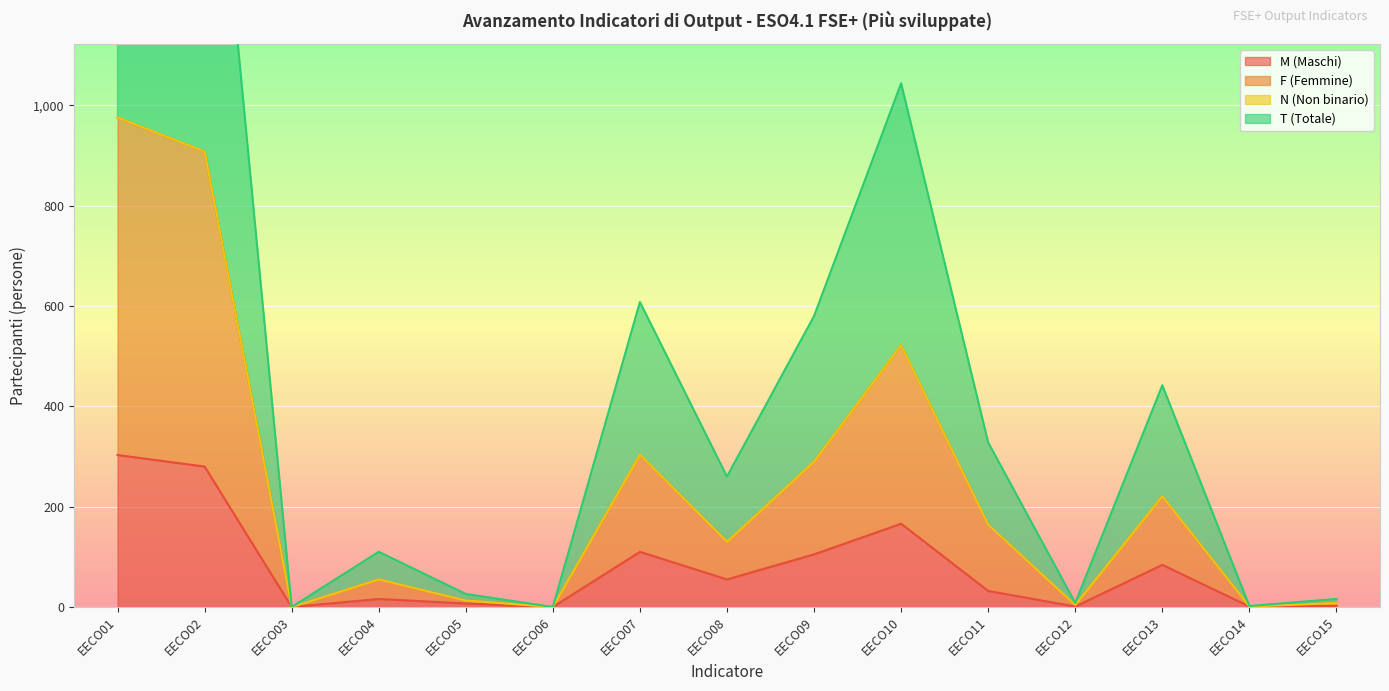

The value of M (Maschi) at EECO09 is 105. True or false?

True